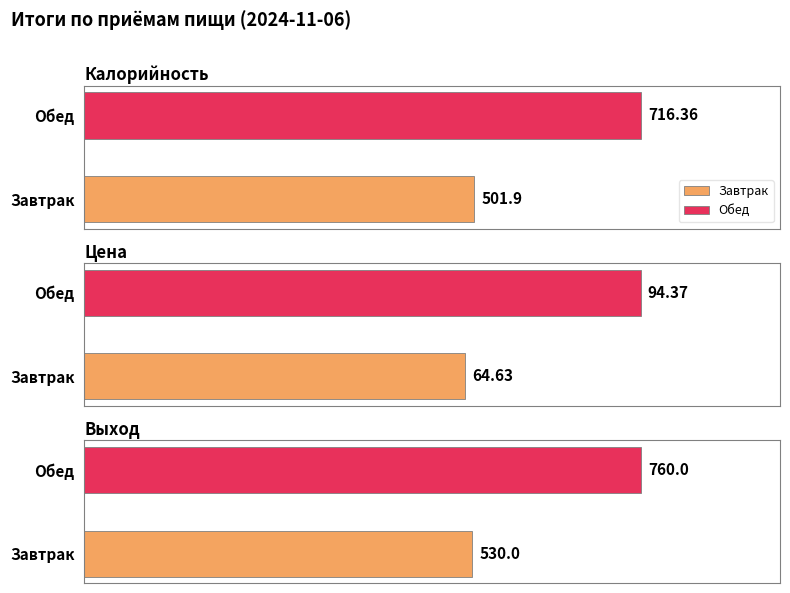

What is the difference between the maximum and minimum values in the Выход series?

230.0